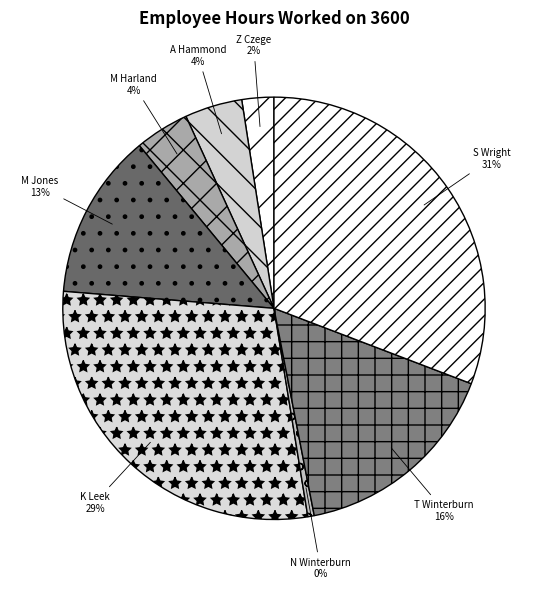

Which slice is the largest?

S Wright